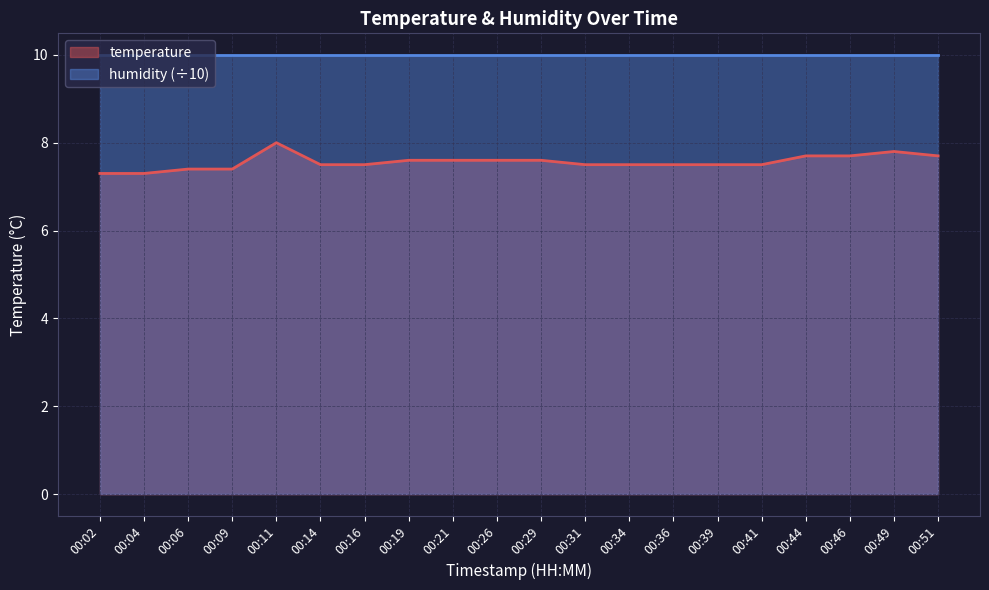

Which category has the lowest value across all series?

00:02